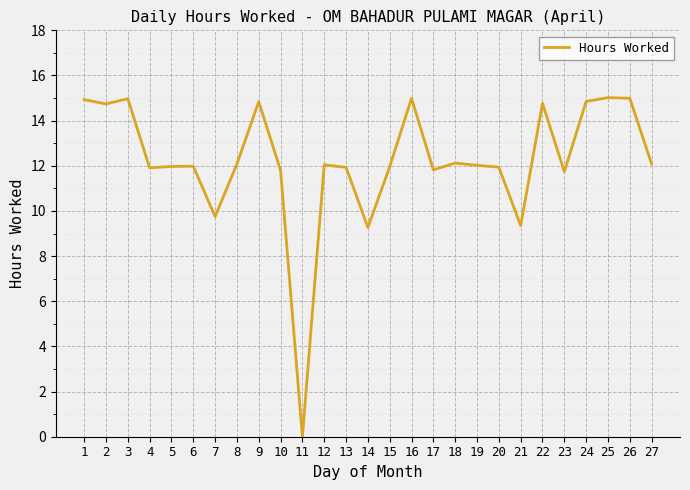

Does the chart display data point markers on the line(s)?

No